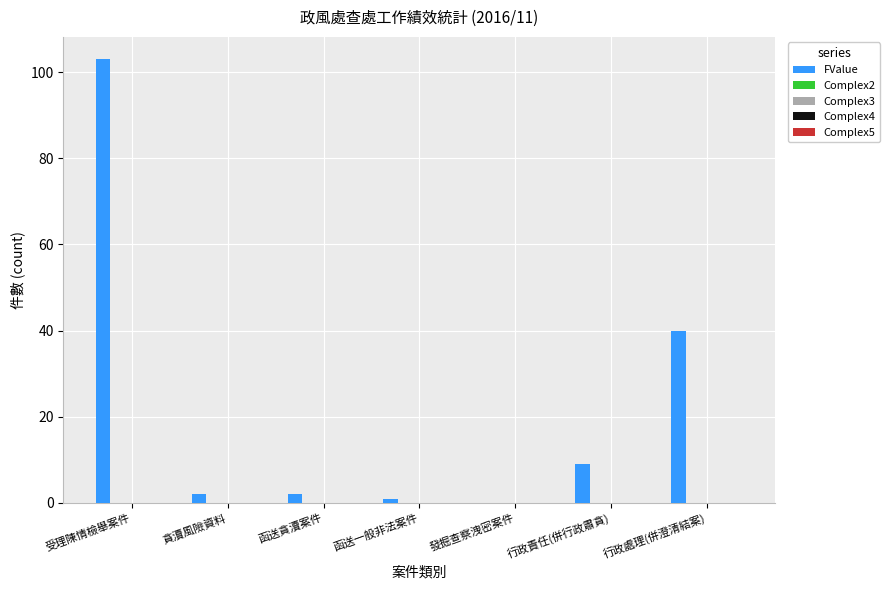

What is the sum of all values?

157